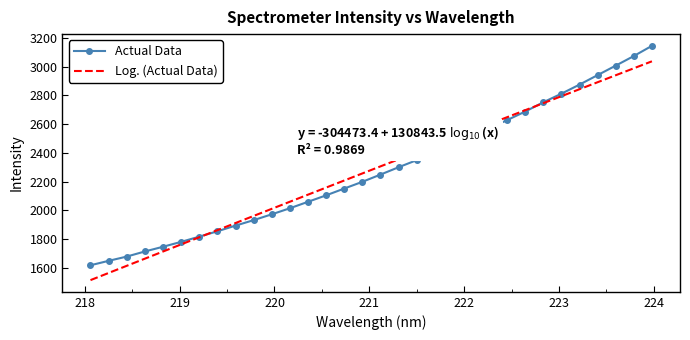

List the series in order of their peak value, lowest first.

Log. (Actual Data), Actual Data